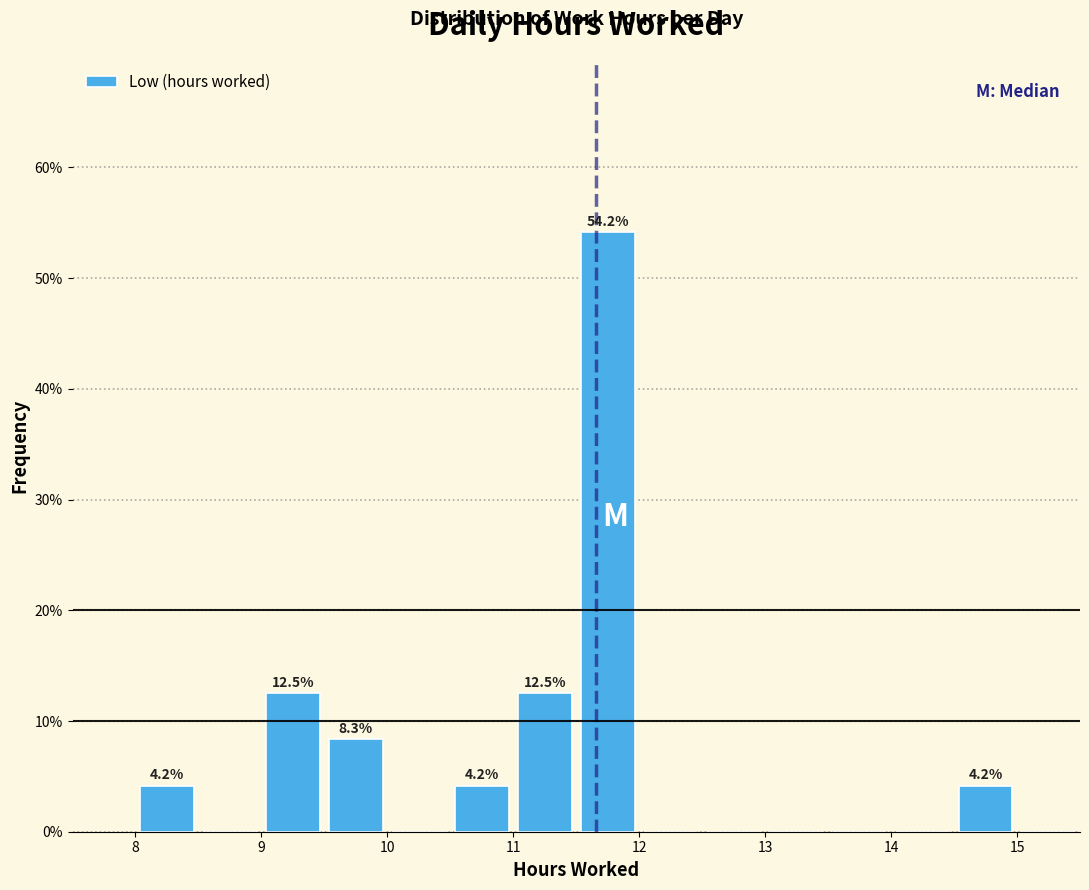

Over which range of the x-axis is the bar tallest?

11.5 to 12.0